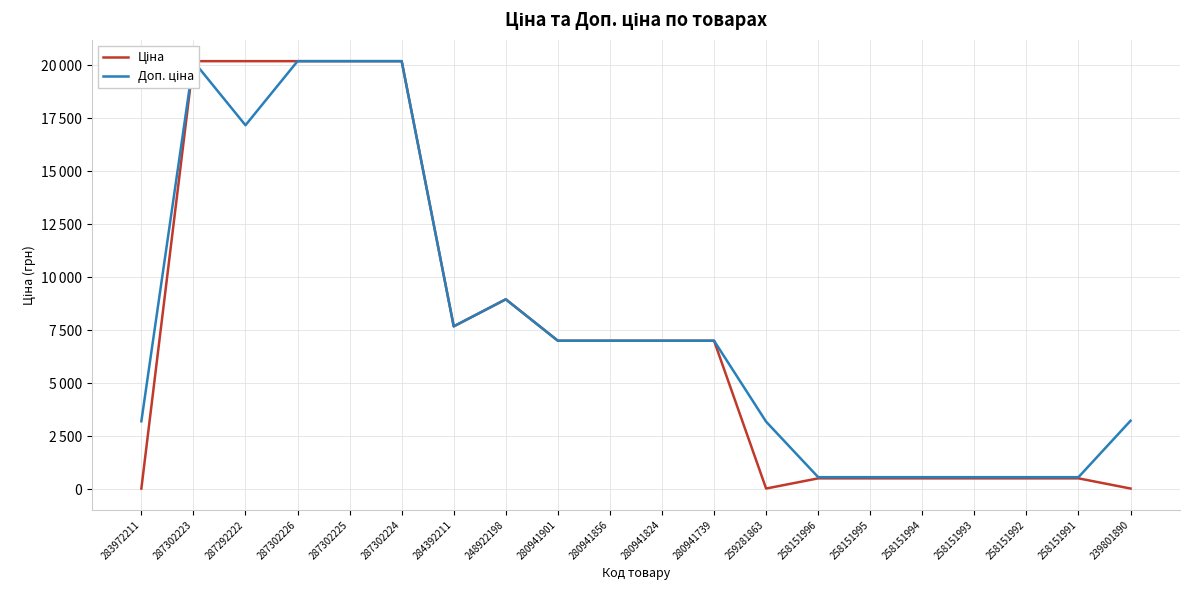

Reading left to right, extract all data points from this chart.

Ціна: 283972211=32.0	287302223=20186.0	287292222=20186.0	287302226=20186.0	287302225=20186.0	287302224=20186.0	284392211=7680.9	248922198=8955.1	280941901=7002.6	280941856=7002.6	280941824=7002.6	280941739=7002.6	259281863=31.9	258151996=512.8	258151995=512.8	258151994=512.8	258151993=512.8	258151992=512.8	258151991=512.8	239801890=32.3
Доп. ціна: 283972211=3205.0	287302223=20186.0	287292222=17165.0	287302226=20186.0	287302225=20186.0	287302224=20186.0	284392211=7680.9	248922198=8955.1	280941901=7002.6	280941856=7002.6	280941824=7002.6	280941739=7002.6	259281863=3186.0	258151996=568.0	258151995=568.0	258151994=568.0	258151993=568.0	258151992=568.0	258151991=568.0	239801890=3230.0